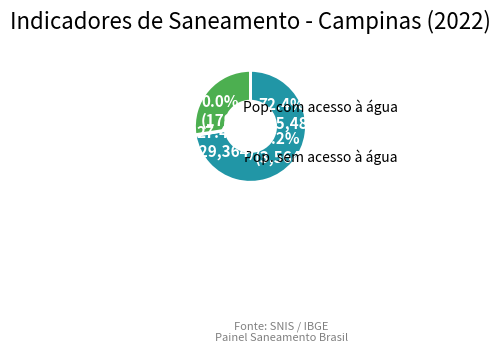

To the nearest percent, what portion does População com acesso à água represent?

72%